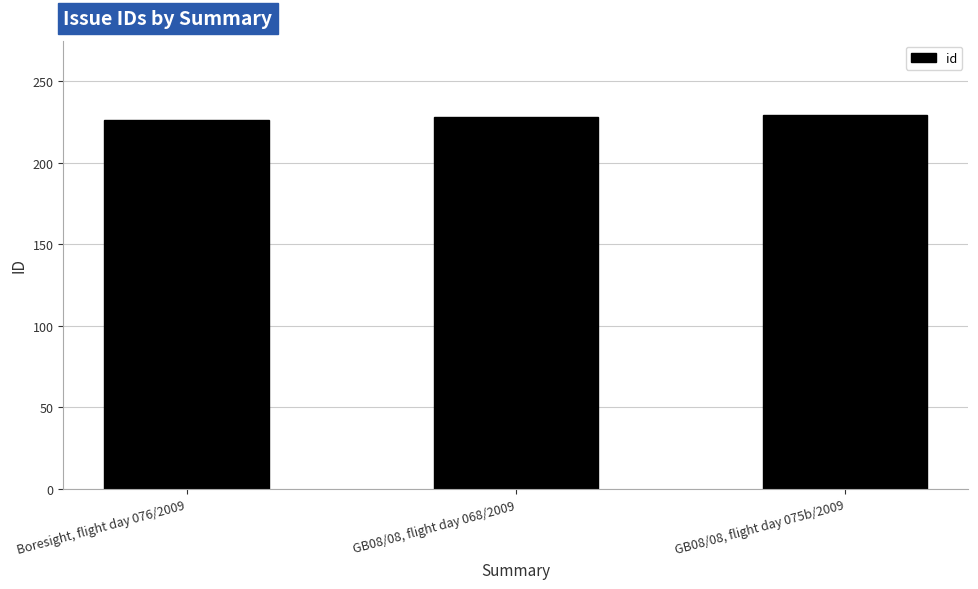

What is the change in value from Boresight, flight day 076/2009 to GB08/08, flight day 068/2009?

+2